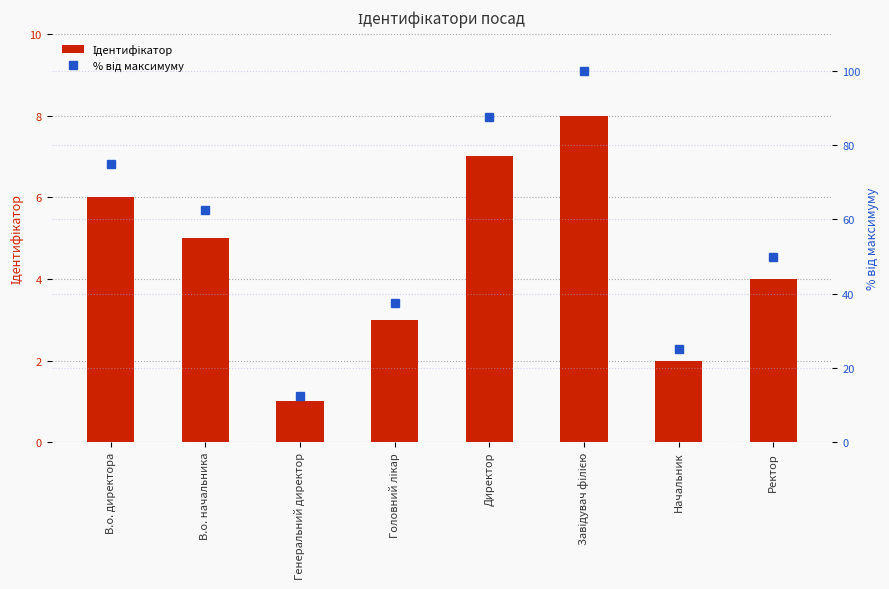

The Ідентифікатор series shows 8.0 at Завідувач філією. True or false?

True